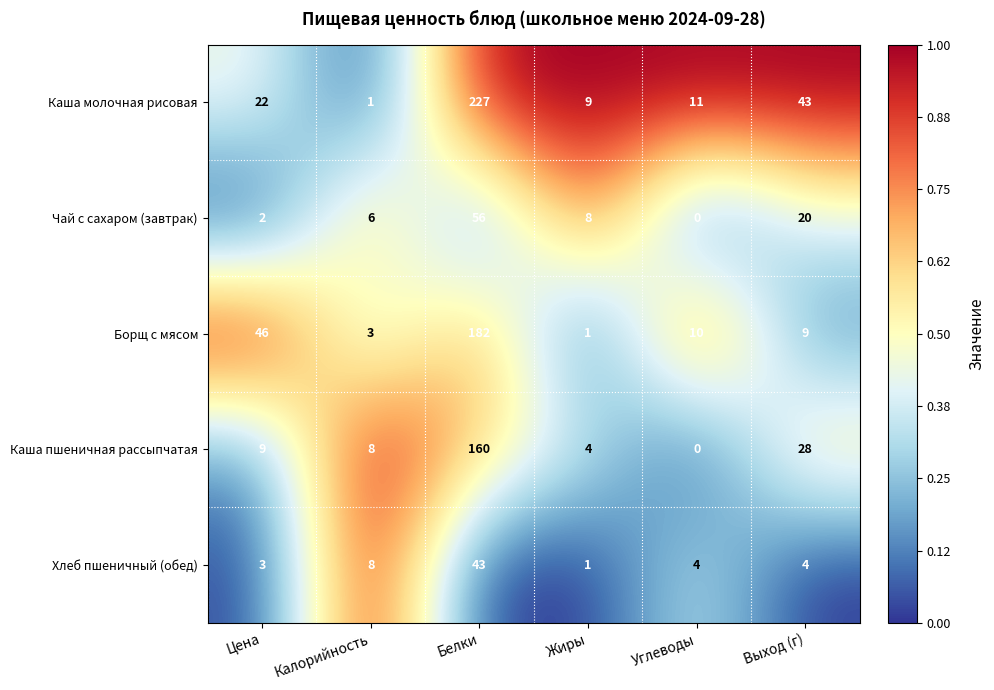

What is the spread (max minus min) of values at Цена?

44